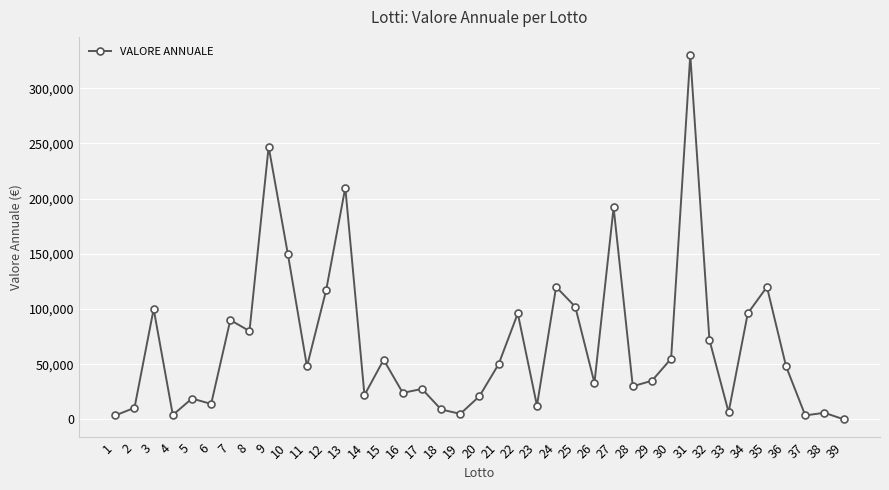

What is the maximum value shown in the chart?

330000